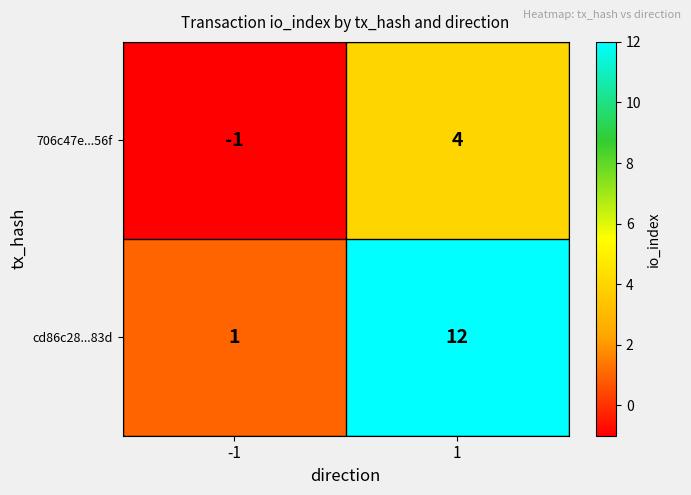

The value of 706c47e...56f at 1 is 2. True or false?

False